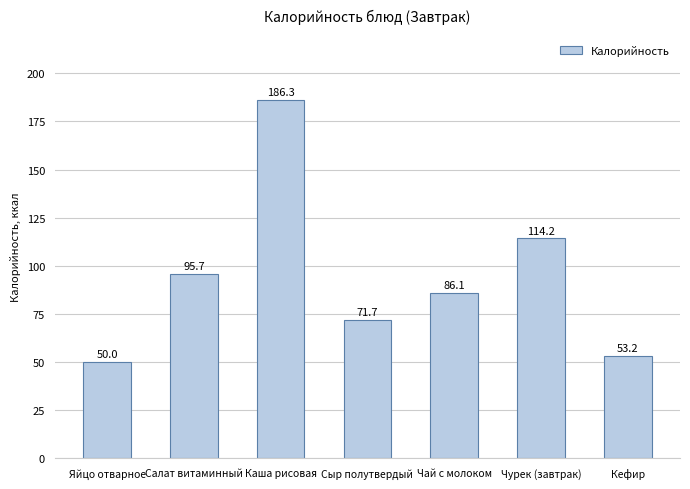

How many series are shown in this chart?

1